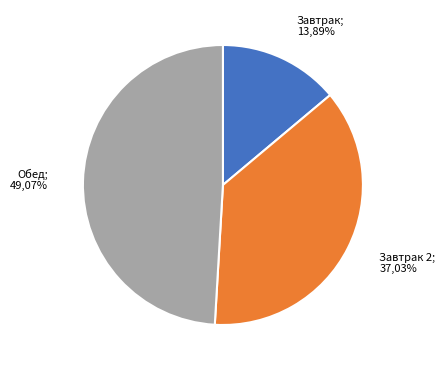

Does хлеб пшеничный с маслом account for over 50% of the chart?

No